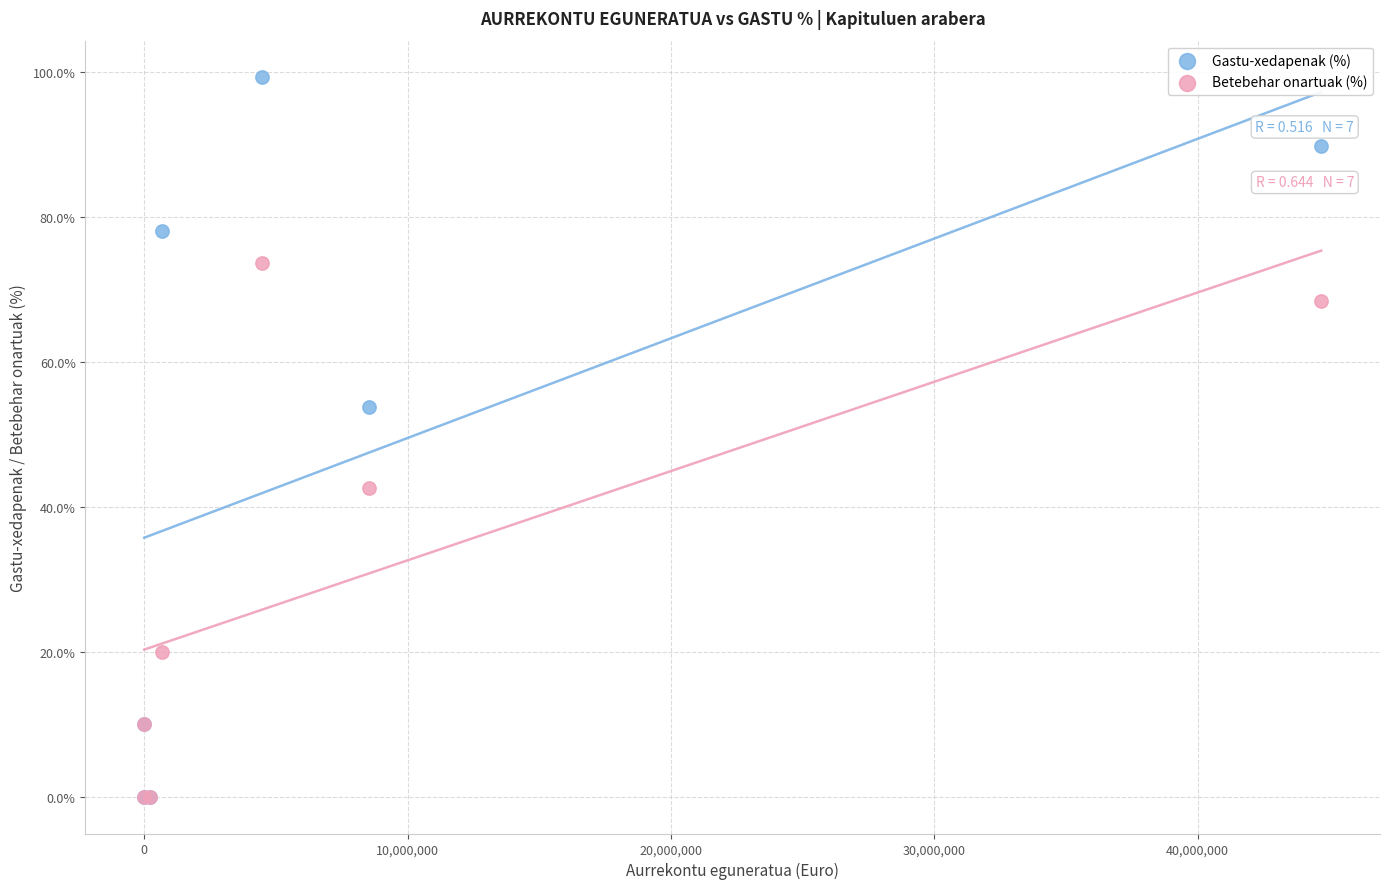

In the Gastu-xedapenak (%) series, what Y value is closest to 49?

53.9